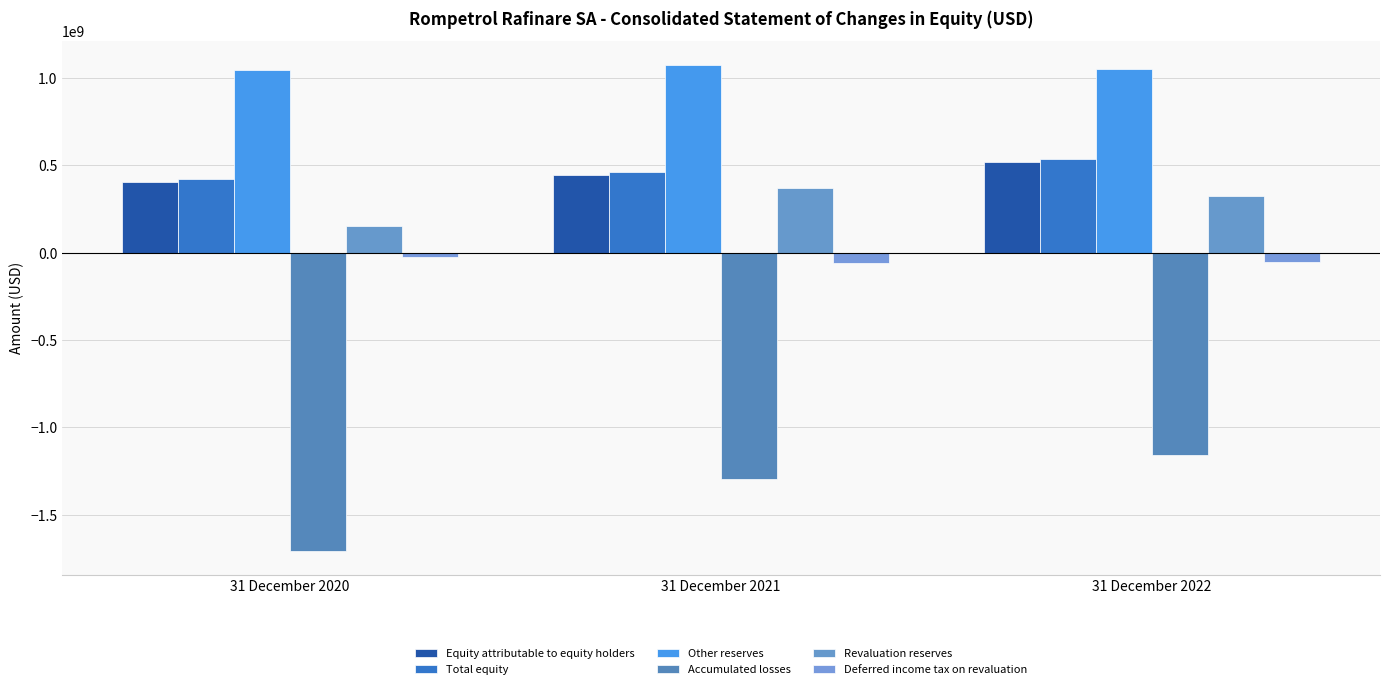

Is it true that Revaluation reserves equals 520967221.3 at 31 December 2022?

False